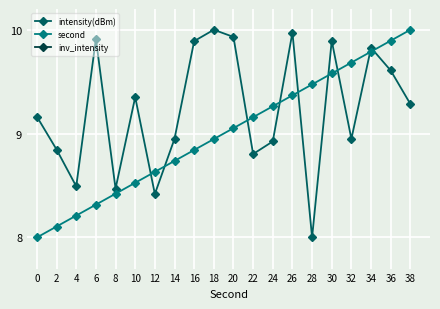

Which series has the widest spread of values?

intensity(dBm)